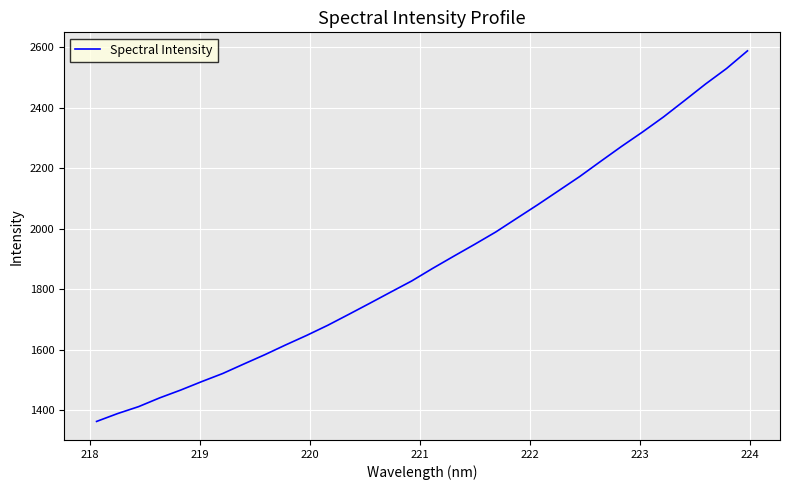

What is the smallest value displayed?

1362.9